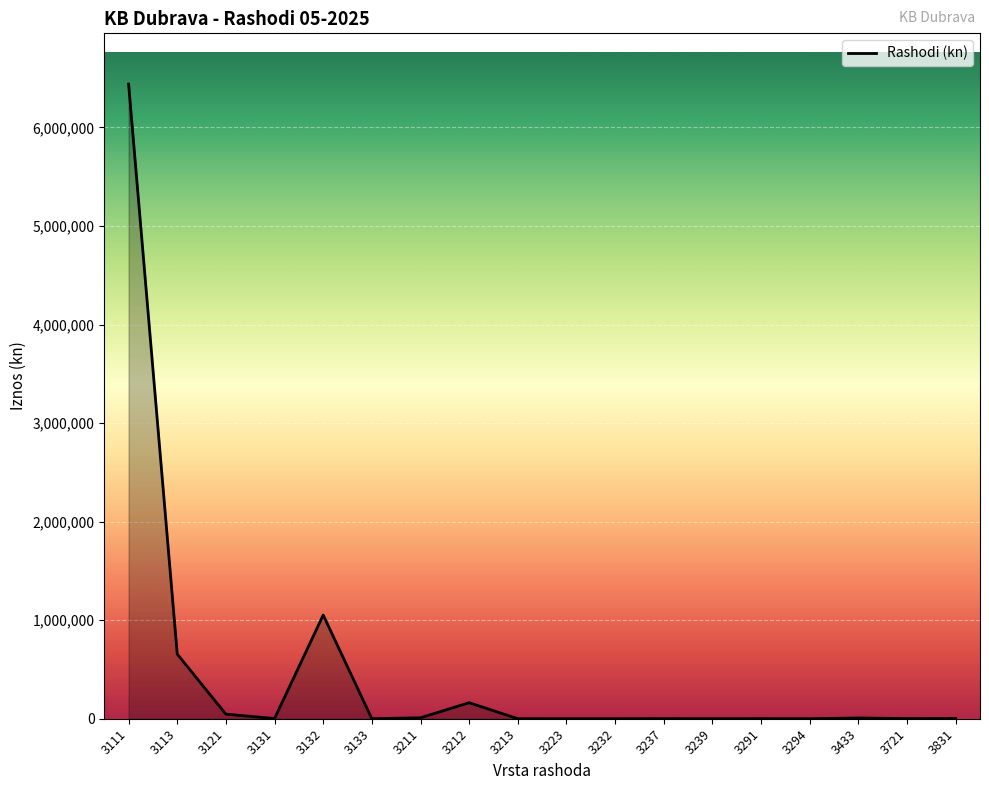

What is the maximum value shown in the chart?

6440044.2